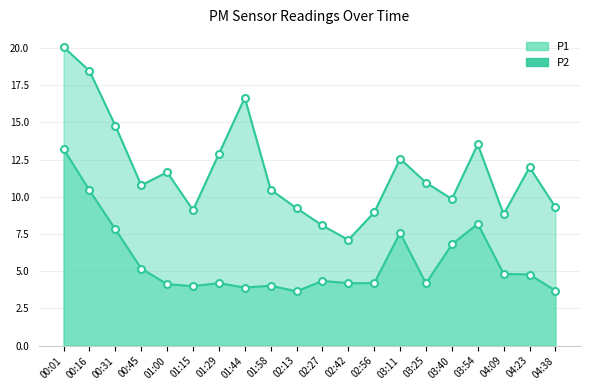

What is the total value across all series at 01:29?

17.1